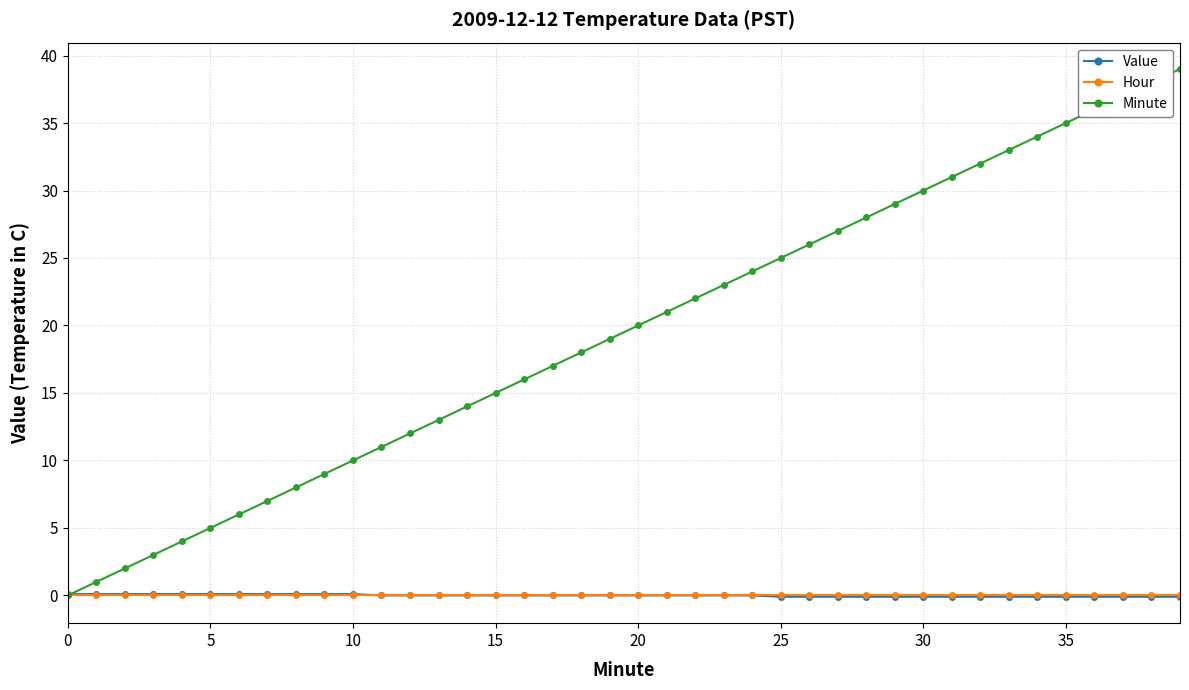

Which series has the widest spread of values?

Minute